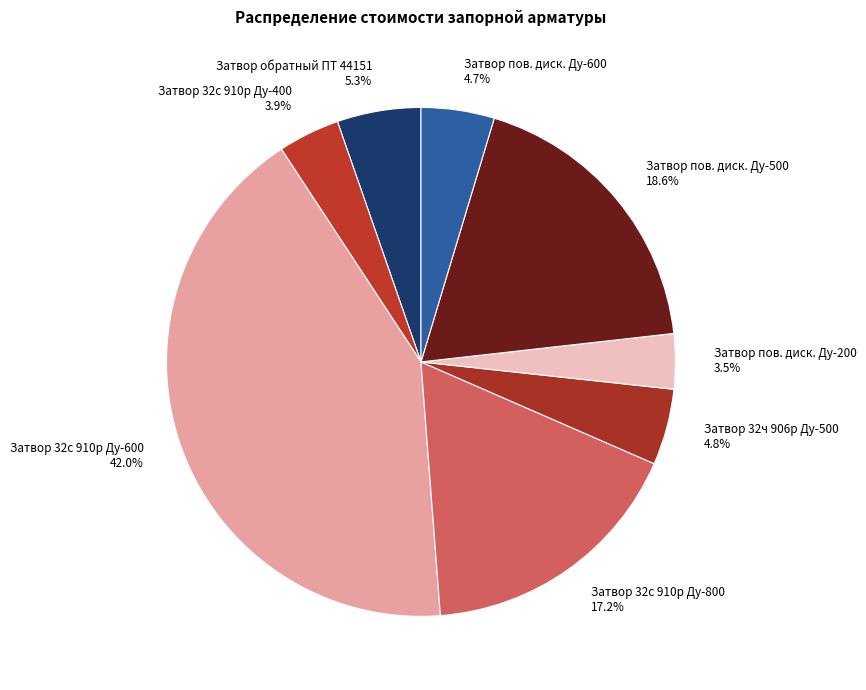

Is there a majority slice in this chart?

No